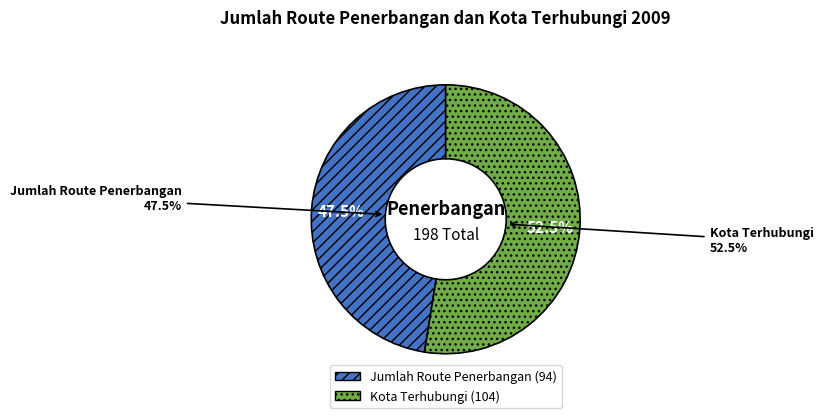

Does Jumlah Route Penerbangan represent more than half of the total?

No